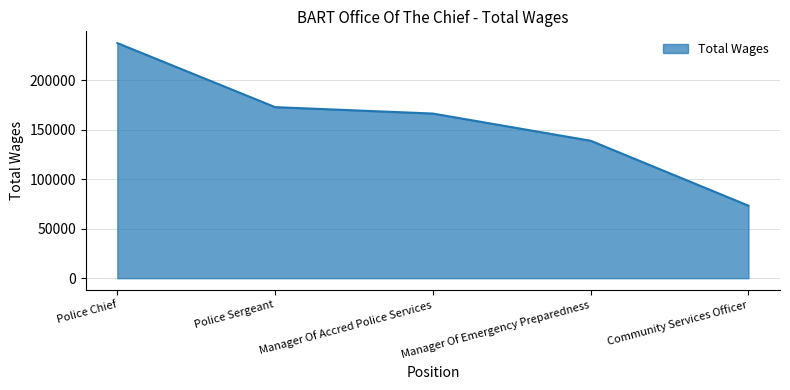

What position from the left is Police Sergeant?

2